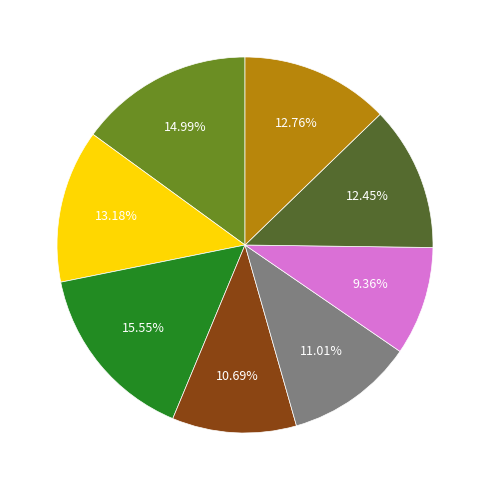

Is there any slice that represents more than half of the pie?

No